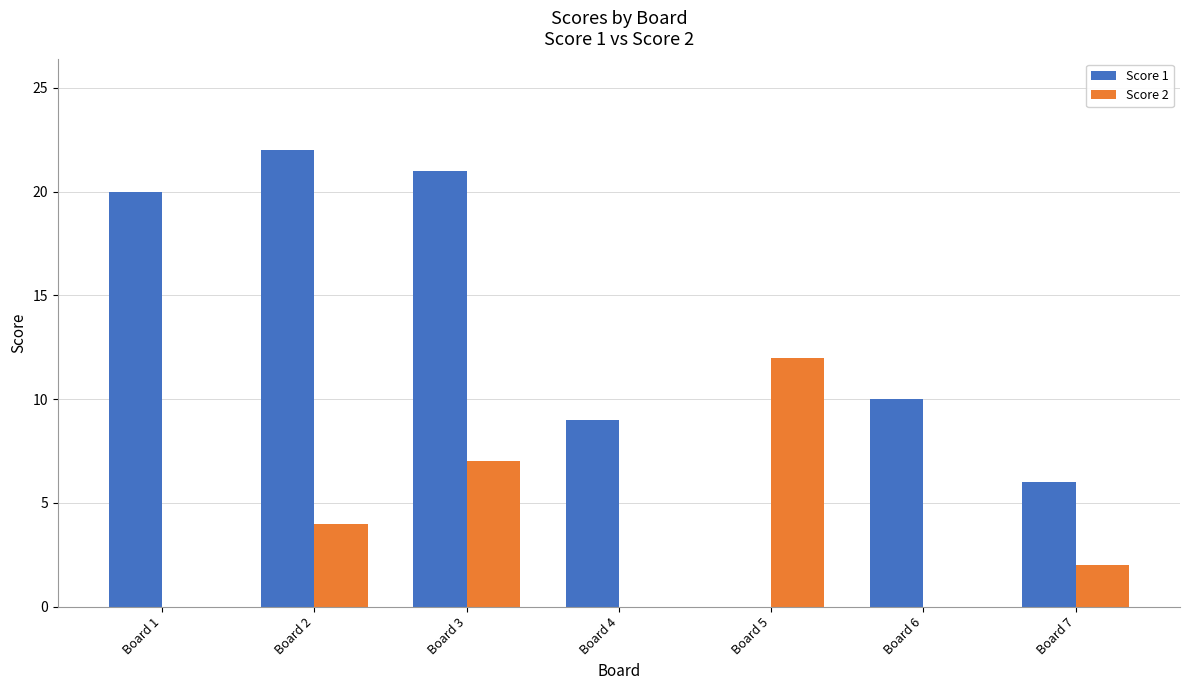

How many positive values does the Score 1 series have?

6